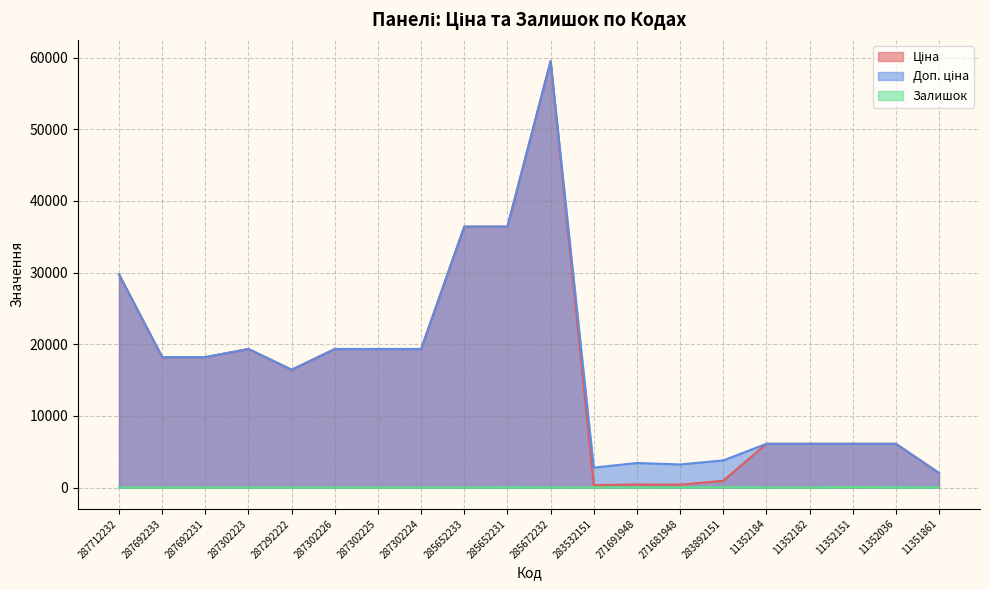

True or false: Залишок and Ціна cross at least once.

False